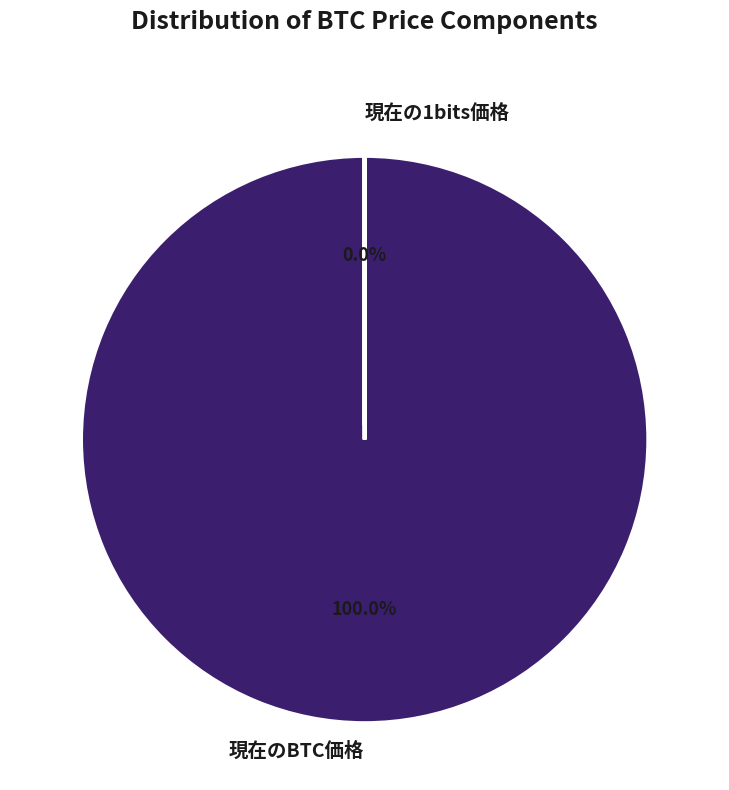

Is there a majority slice in this chart?

Yes